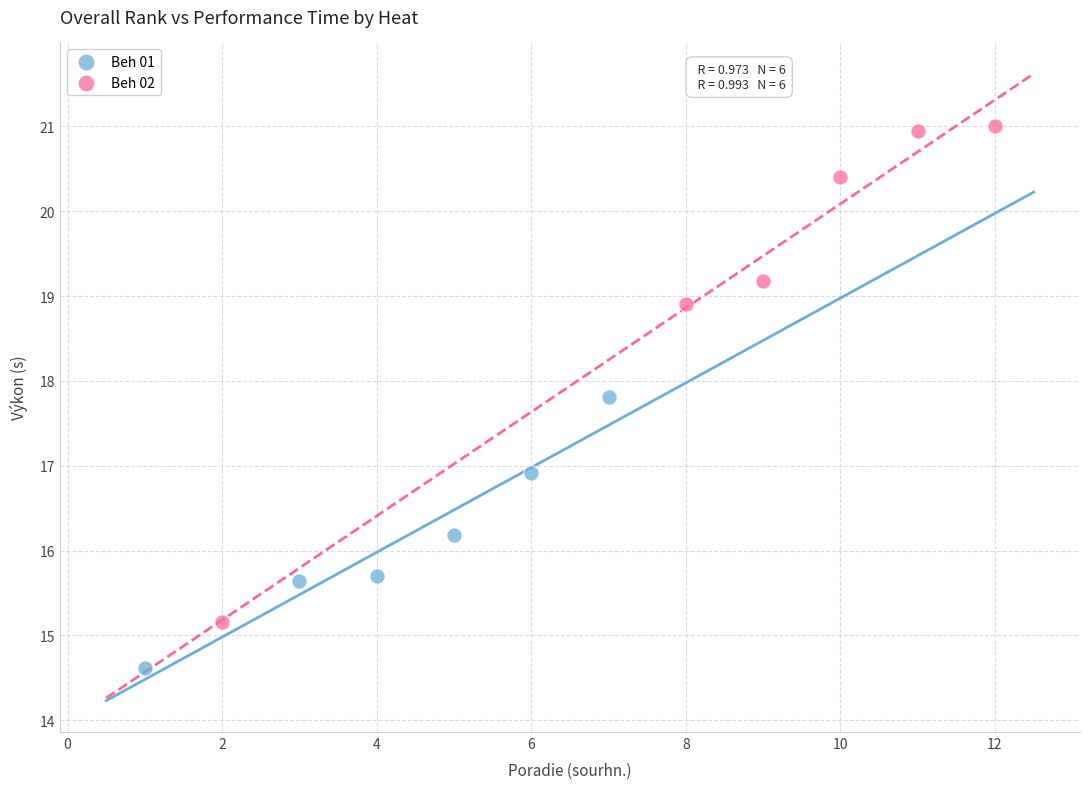

Which series reaches the minimum Y coordinate?

Beh 01